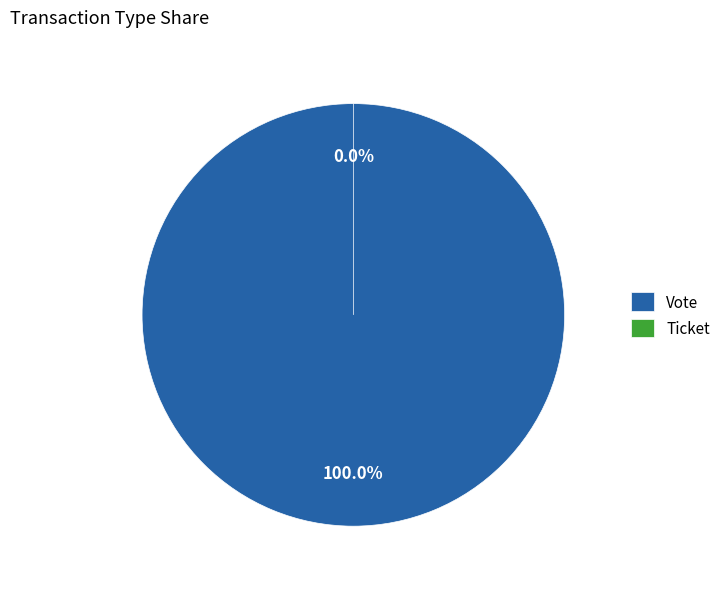

What is the change in value from Vote to Ticket?

-1